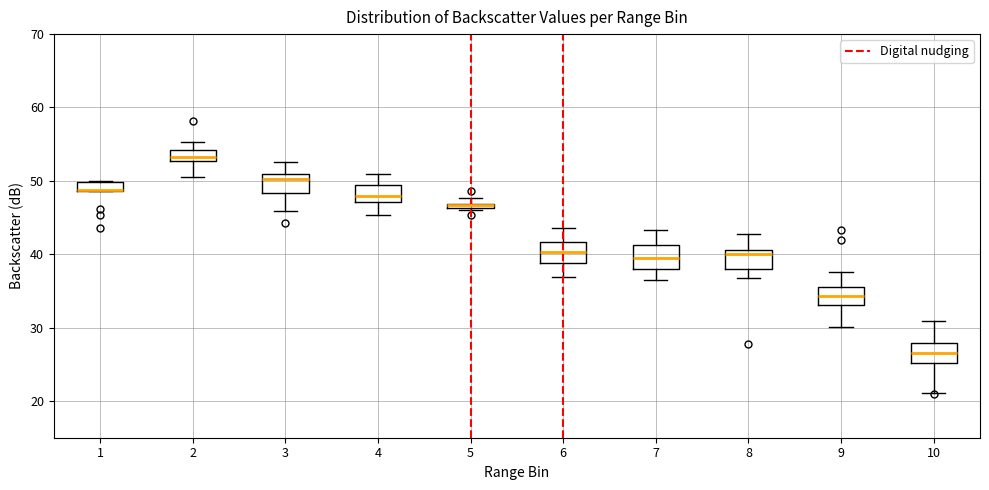

Where does the upper whisker of the box at x = 3 end on the y-axis? The values are not printed on the chart, so give them approximately, as read against the axis.

53